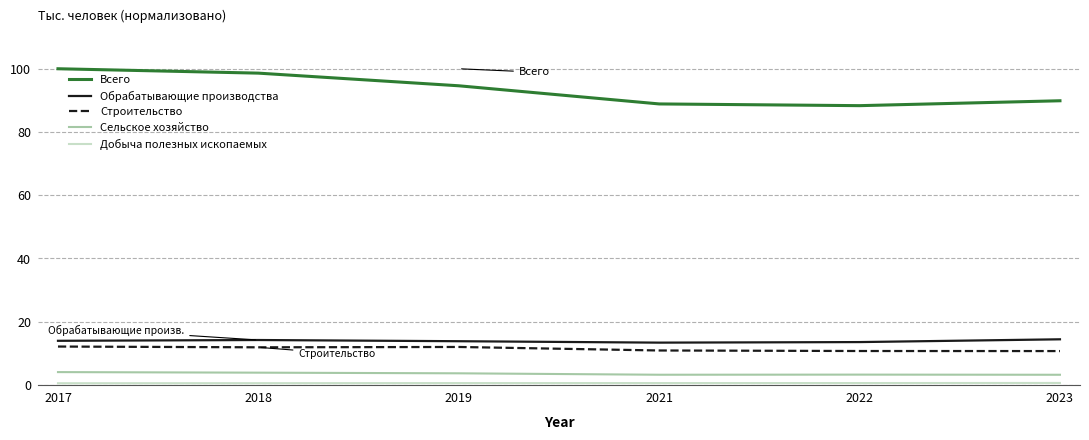

How many distinct data groups are displayed?

5